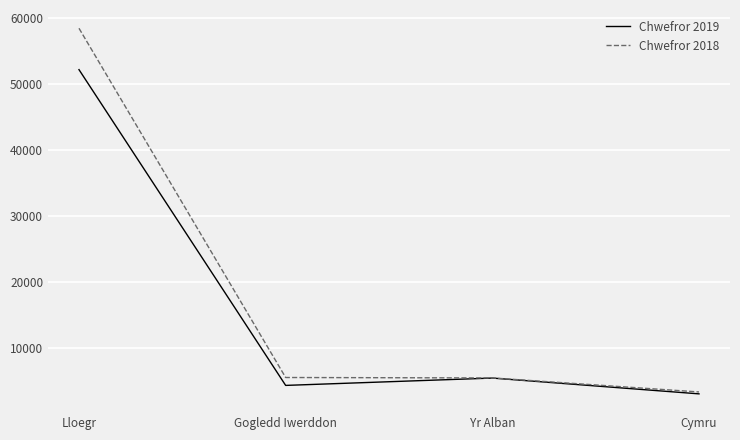

What is the lowest value of the Chwefror 2019 series?

2988